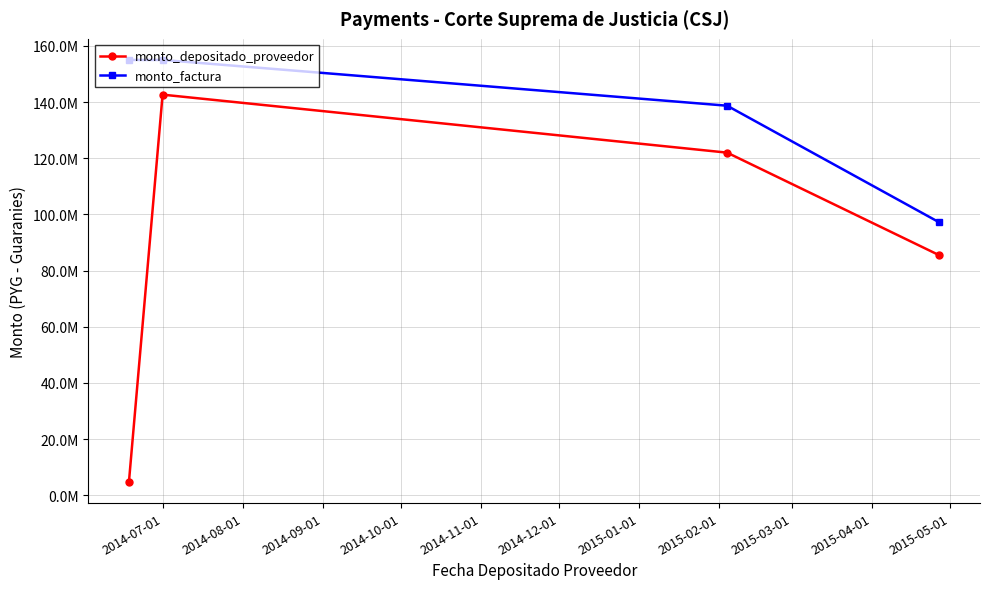

What are all the series names shown in the legend?

monto_depositado_proveedor, monto_factura